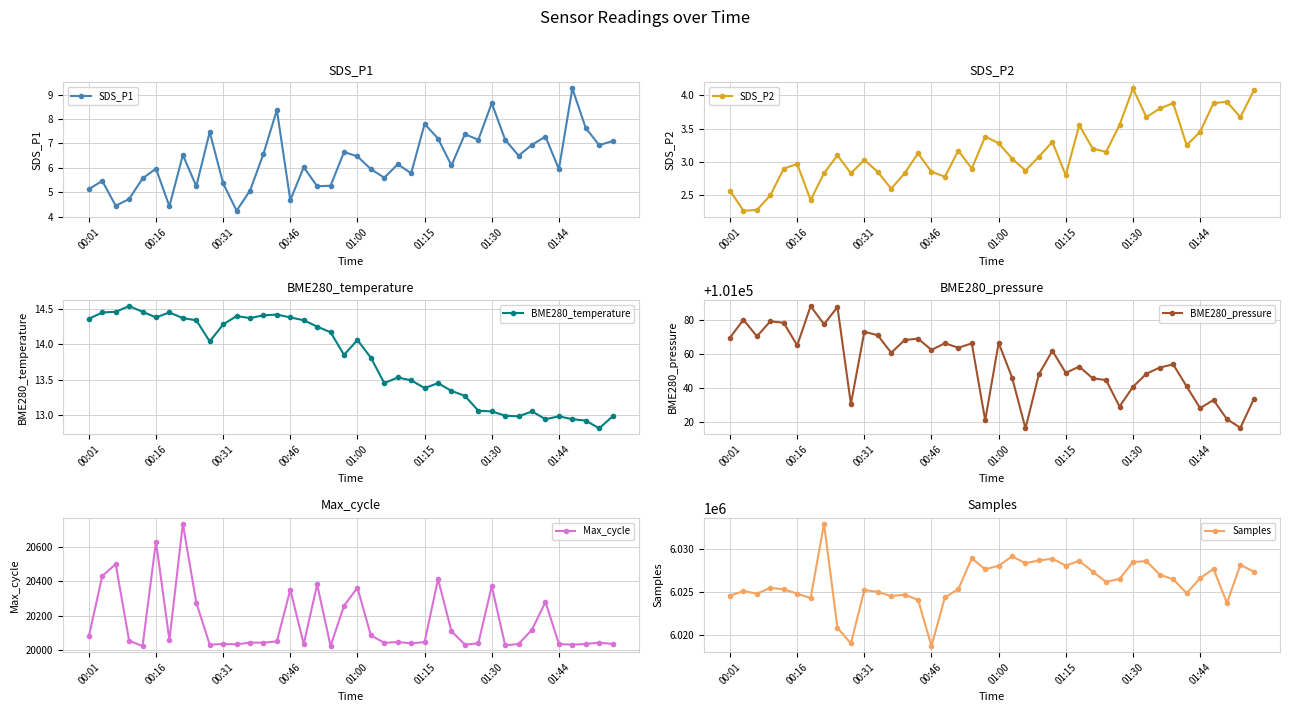

How many interior local peaks does the SDS_P1 series have?

13